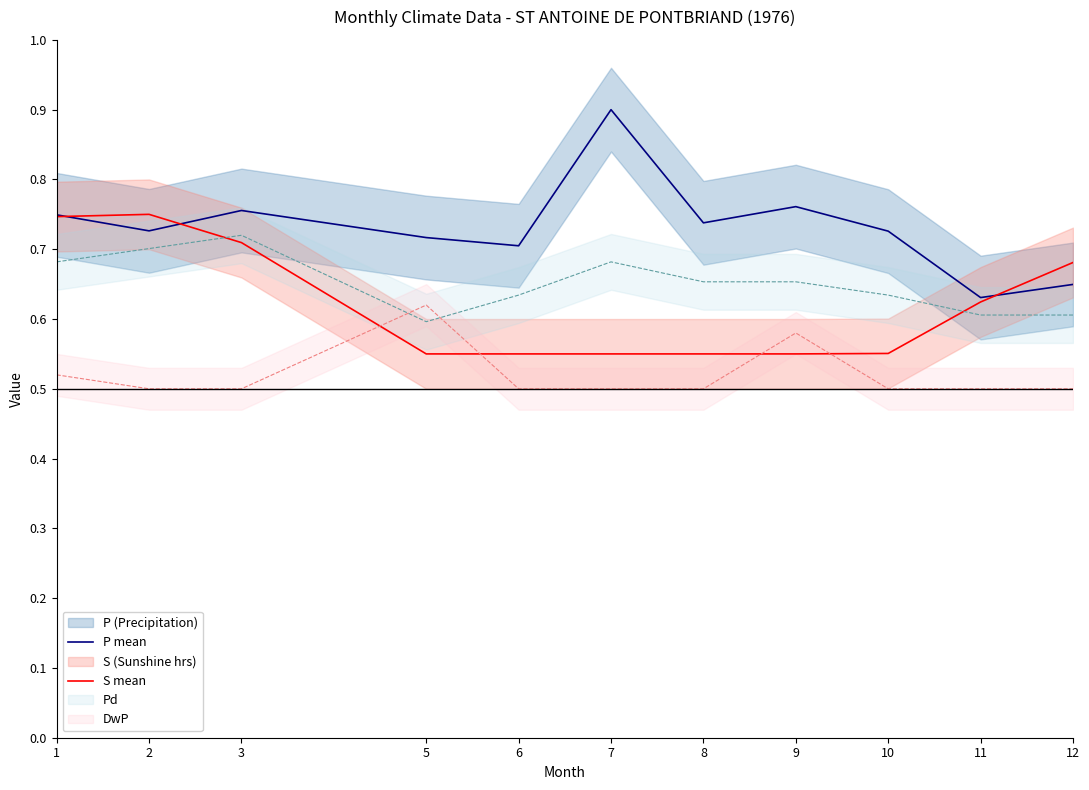

The P mean series shows 0.8 at 9. True or false?

True